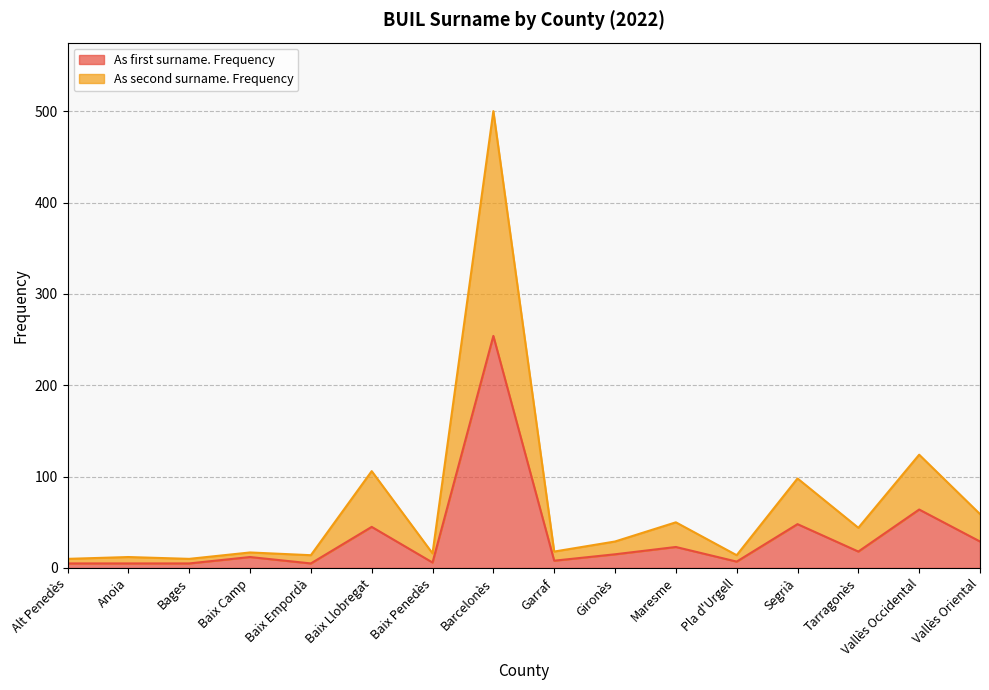

At which category does As second surname. Frequency reach its first local valley?

Bages